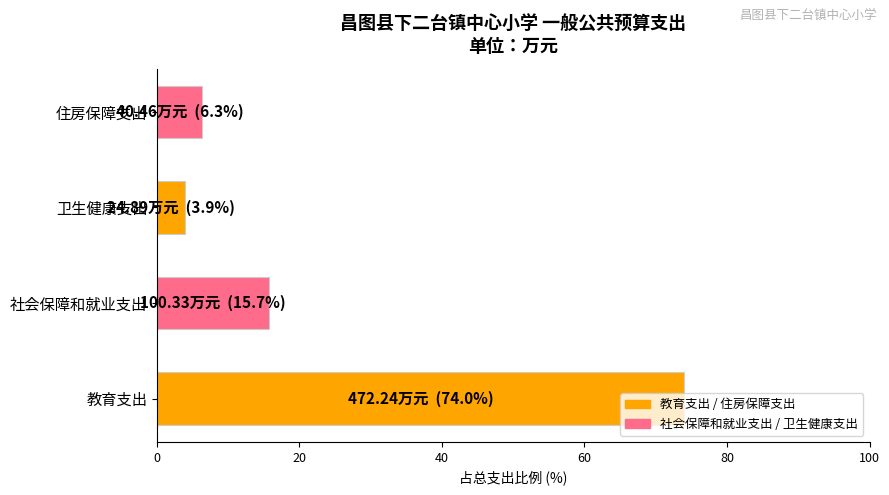

Which category has the lowest value across all series?

卫生健康支出